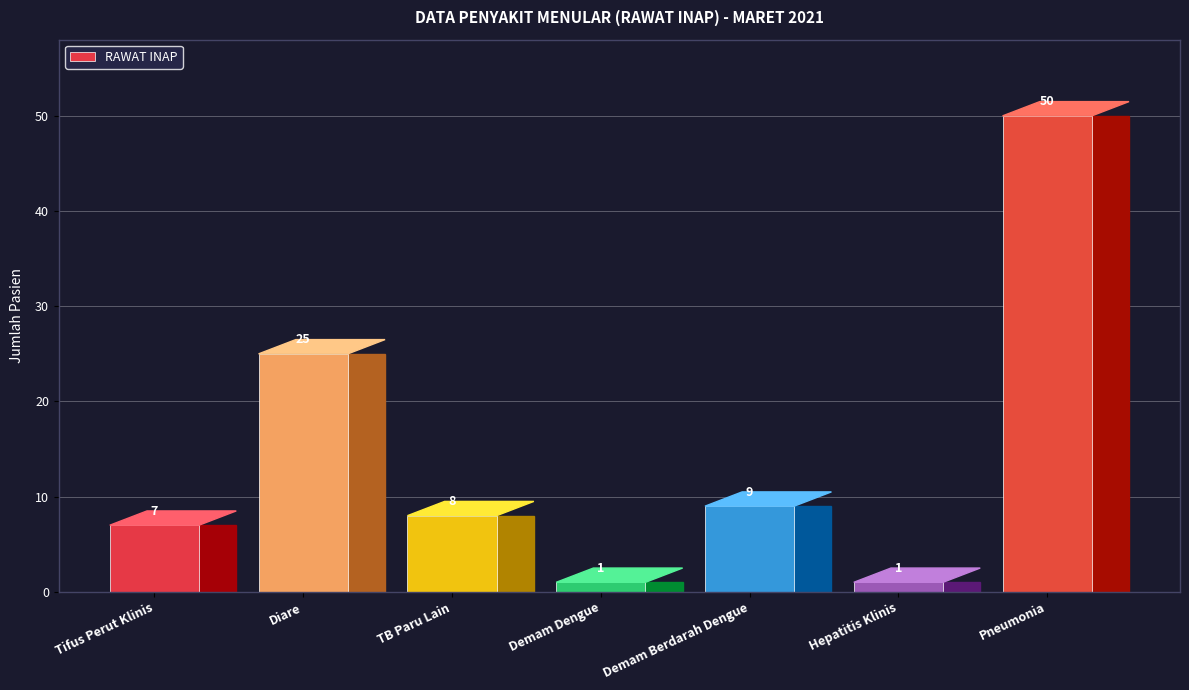

Approximately how many times larger is the value at Pneumonia compared to TB Paru Lain?

6.2